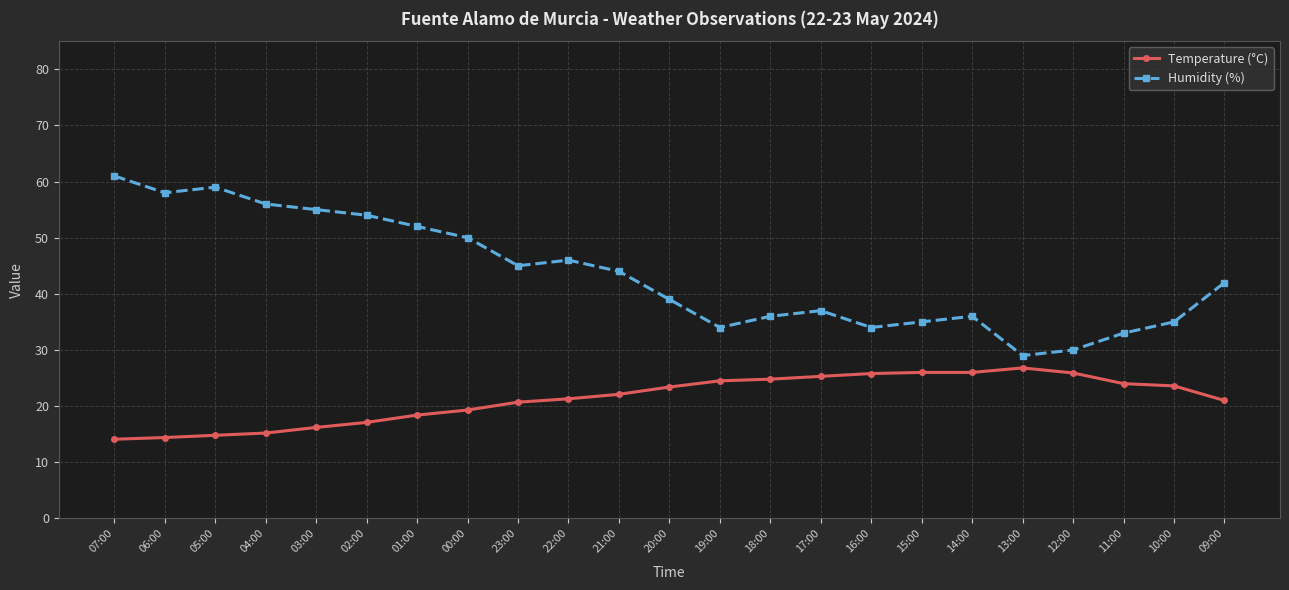

At which label is Humidity (%) closest to 45?

23:00